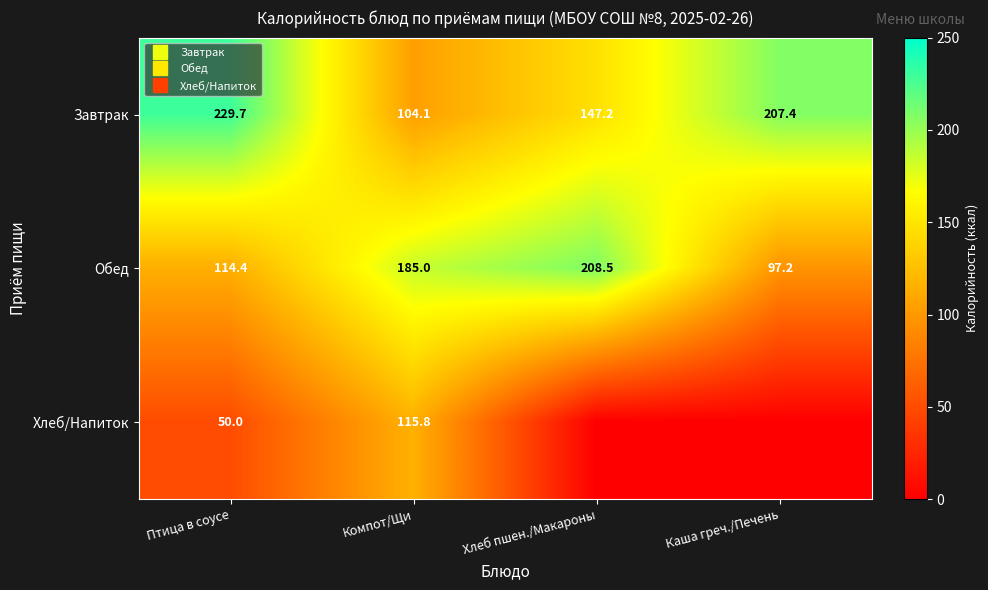

What is the difference between the maximum and minimum values in the Завтрак series?

125.6